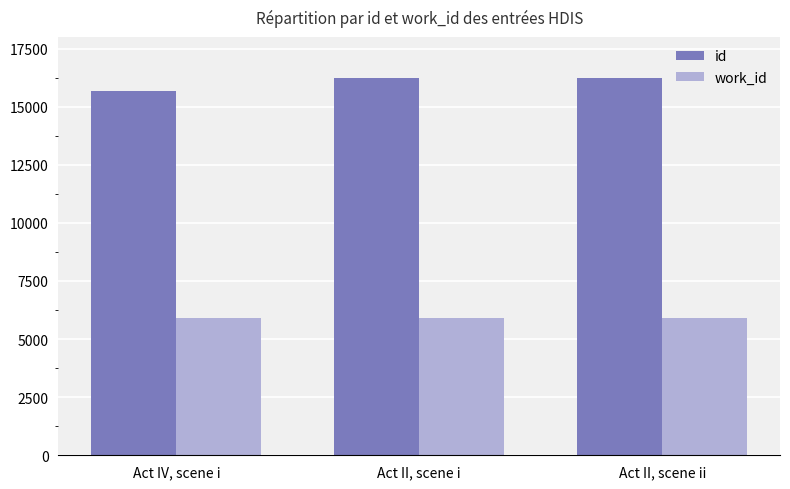

What is the sum of all id values?

48155